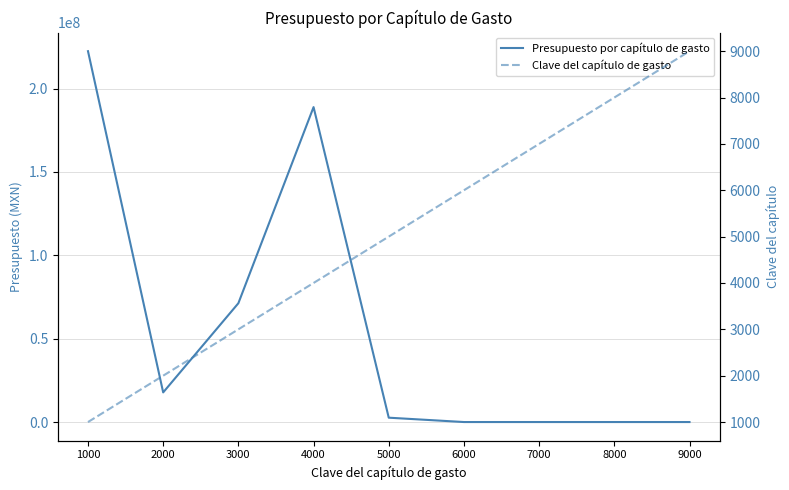

Read the Clave del capítulo de gasto value at 1000.

1000